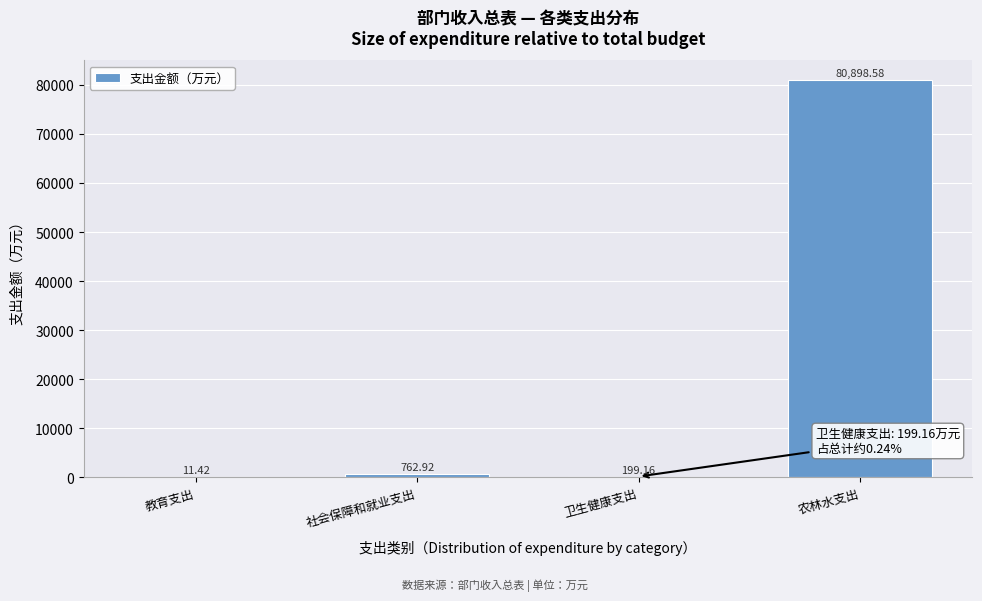

What is the sum of the values at 社会保障和就业支出 and 卫生健康支出?

962.1